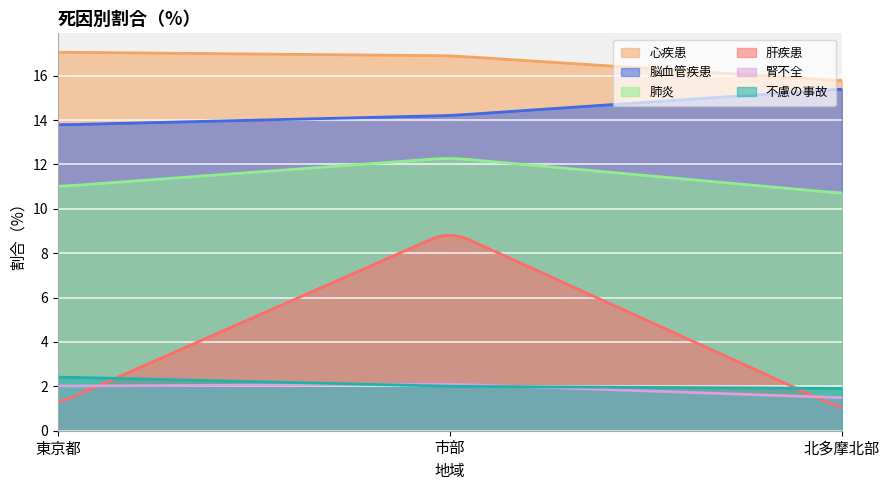

Does the chart display data point markers on the line(s)?

No